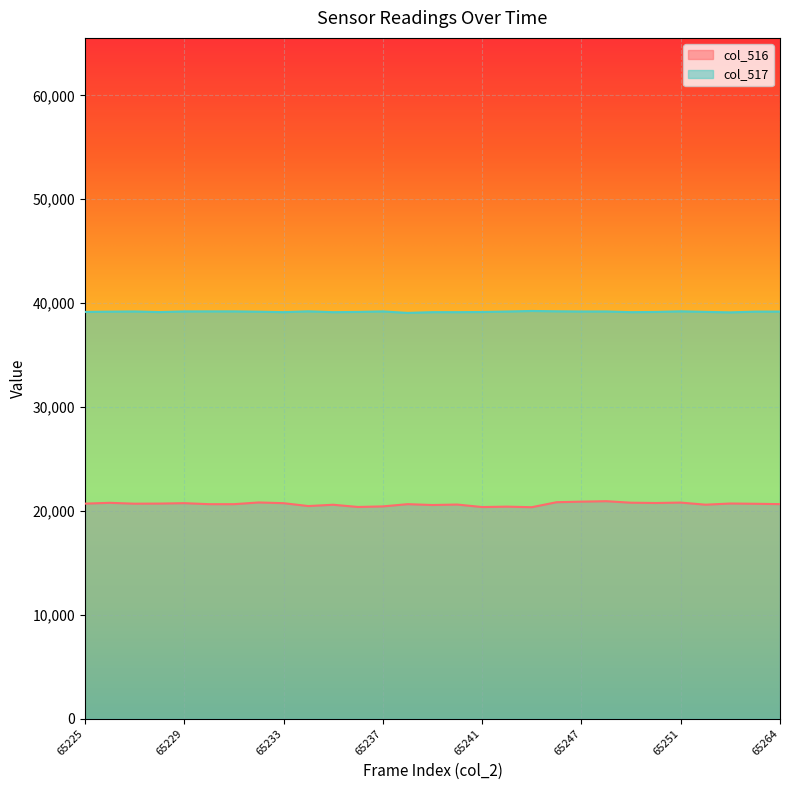

What is the spread (max minus min) of values at 65261?

18402